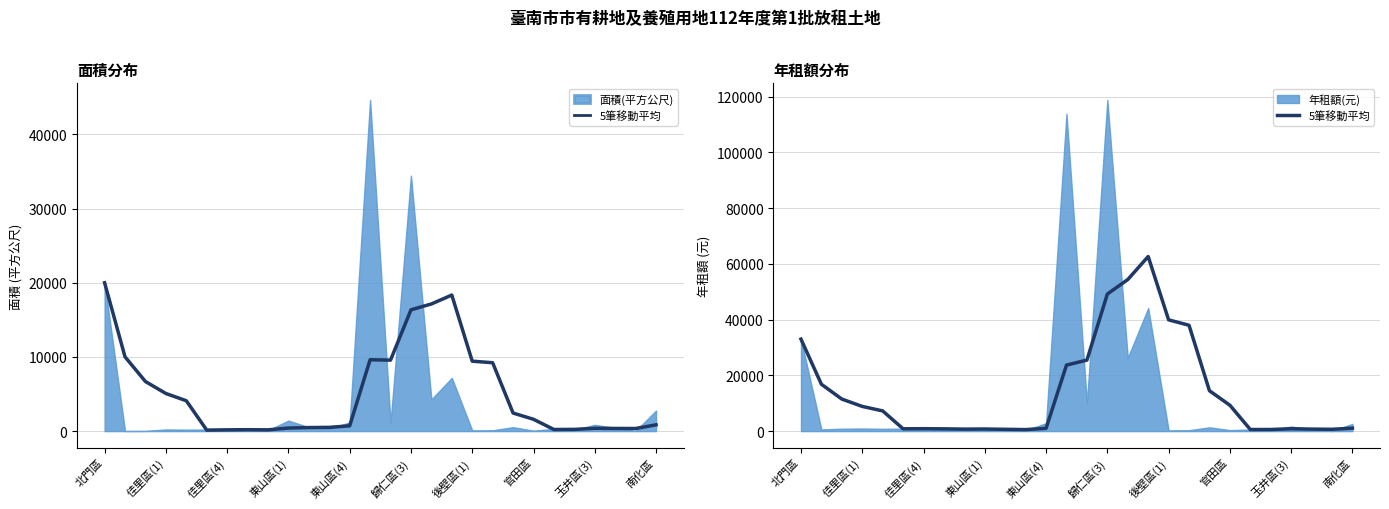

The chart shows a value of 33000.0 at 北門區. True or false?

True